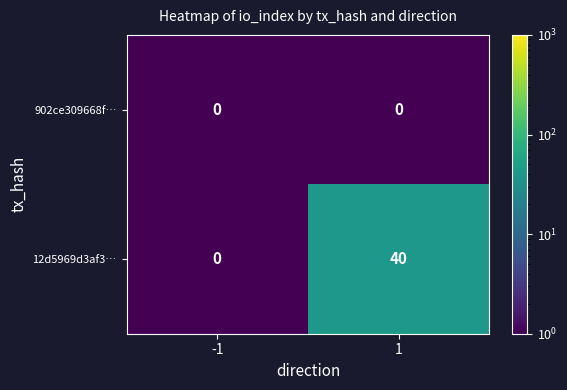

List the labels in order of 12d5969d3af3… value, smallest first.

-1, 1